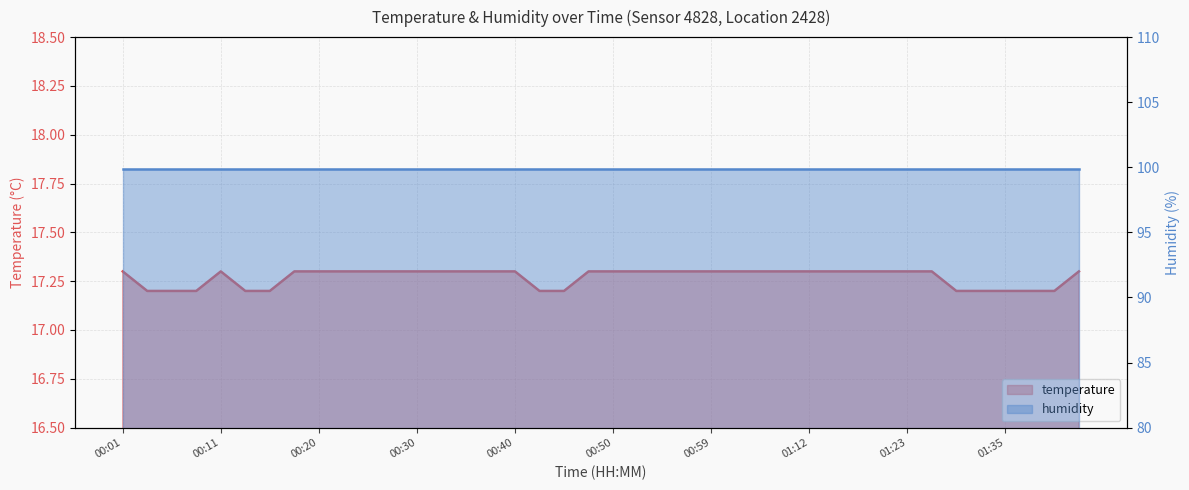

At which category does the chart reach its minimum across all series?

00:03